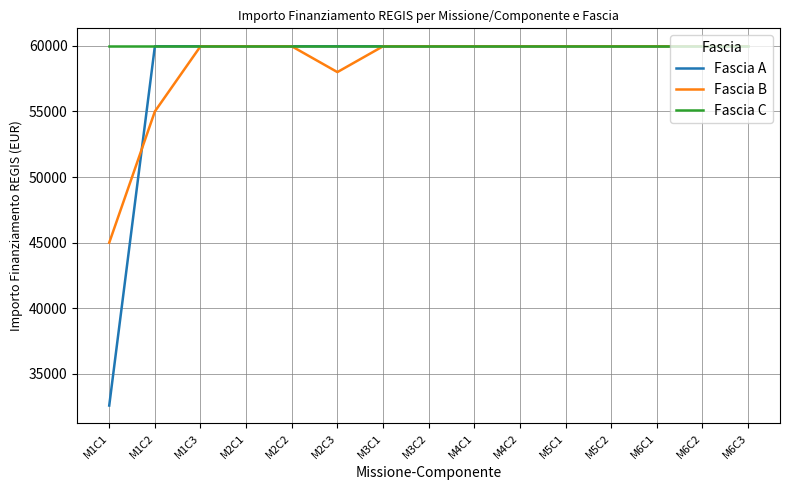

Which series has the largest range (max minus min)?

Fascia A